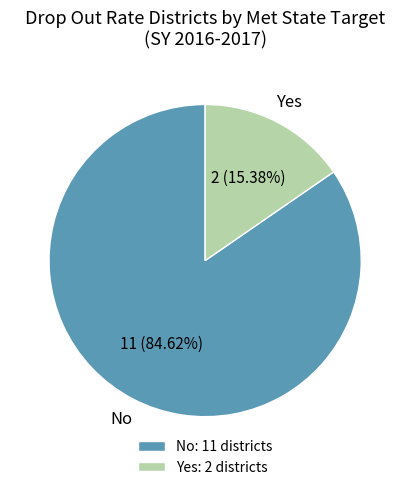

Is the sum of Yes and No greater than half?

Yes